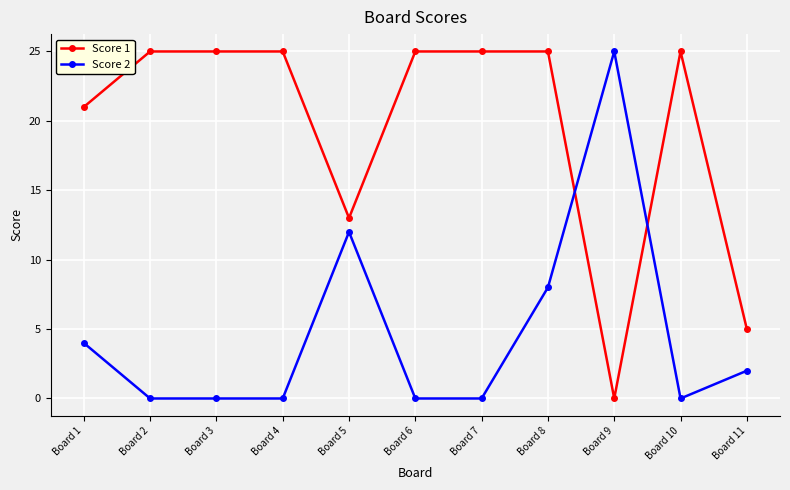

Which series has the largest total across all categories?

Score 1